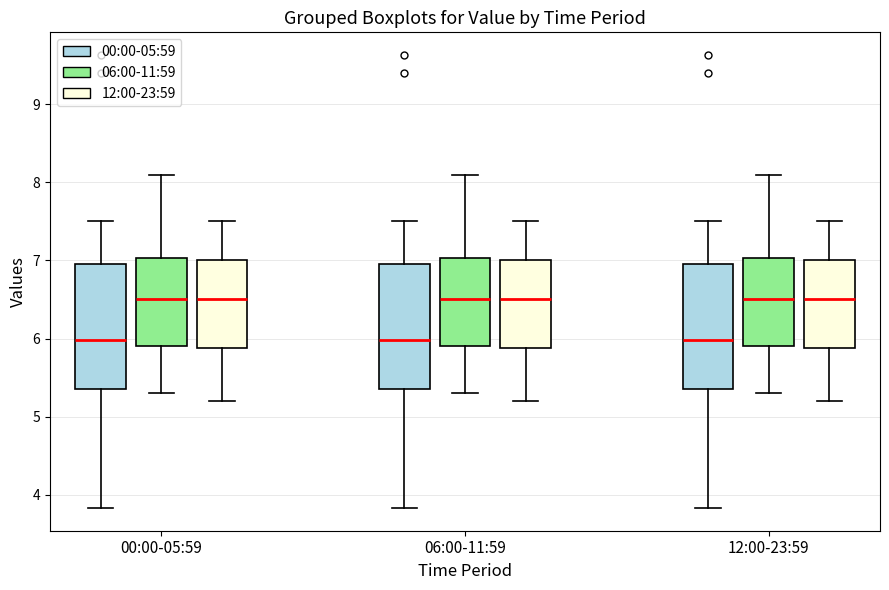

Reading left to right, read every box against the y-axis: the position of its median line, the range the box covers, and the ends of its whiskers. The values are not printed on the chart, so give them approximately, as read against the axis.

00:00-05:59 (00:00-05:59): median 6.0, box 5.4 to 7.0, whiskers 3.8 to 7.5
00:00-05:59 (06:00-11:59): median 6.5, box 5.9 to 7.0, whiskers 5.3 to 8.1
00:00-05:59 (12:00-23:59): median 6.5, box 5.9 to 7.0, whiskers 5.2 to 7.5
06:00-11:59 (00:00-05:59): median 6.0, box 5.4 to 7.0, whiskers 3.8 to 7.5
06:00-11:59 (06:00-11:59): median 6.5, box 5.9 to 7.0, whiskers 5.3 to 8.1
06:00-11:59 (12:00-23:59): median 6.5, box 5.9 to 7.0, whiskers 5.2 to 7.5
12:00-23:59 (00:00-05:59): median 6.0, box 5.4 to 7.0, whiskers 3.8 to 7.5
12:00-23:59 (06:00-11:59): median 6.5, box 5.9 to 7.0, whiskers 5.3 to 8.1
12:00-23:59 (12:00-23:59): median 6.5, box 5.9 to 7.0, whiskers 5.2 to 7.5